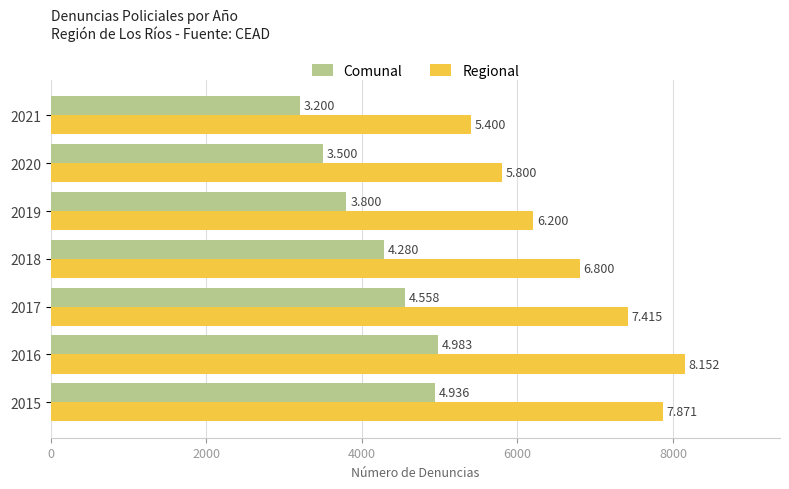

Count the Regional values in the range 5800 to 7871.

5